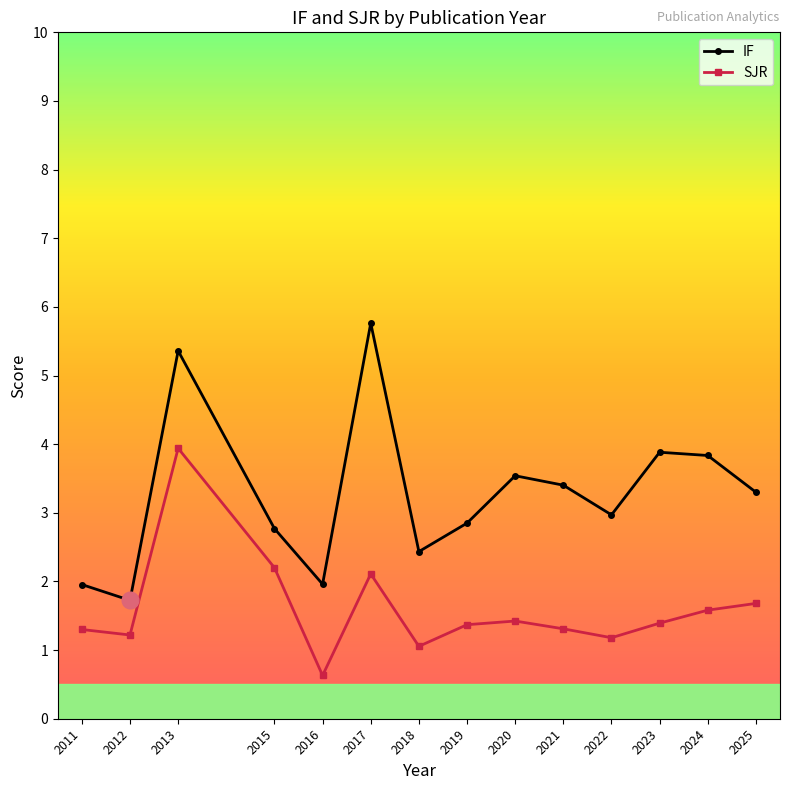

True or false: IF and SJR intersect in this chart.

False